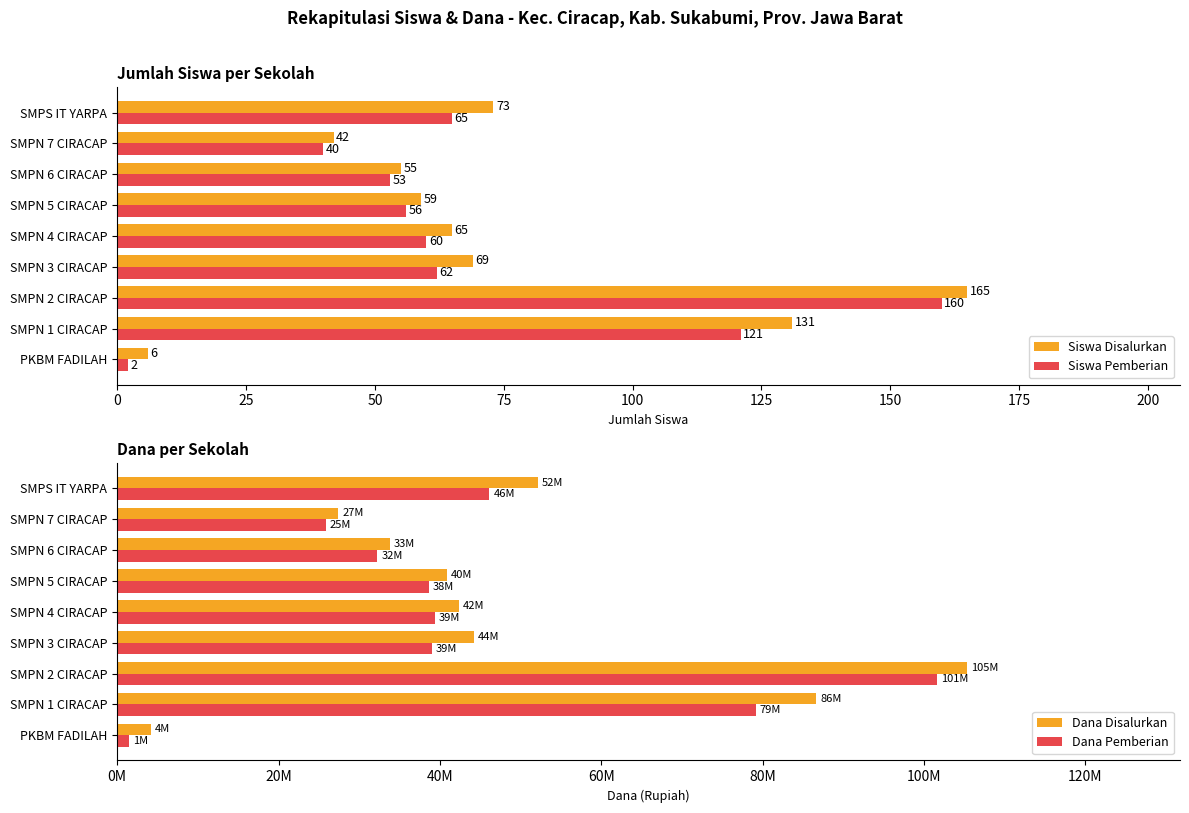

At how many categories does at least one series exceed 20081614?

8